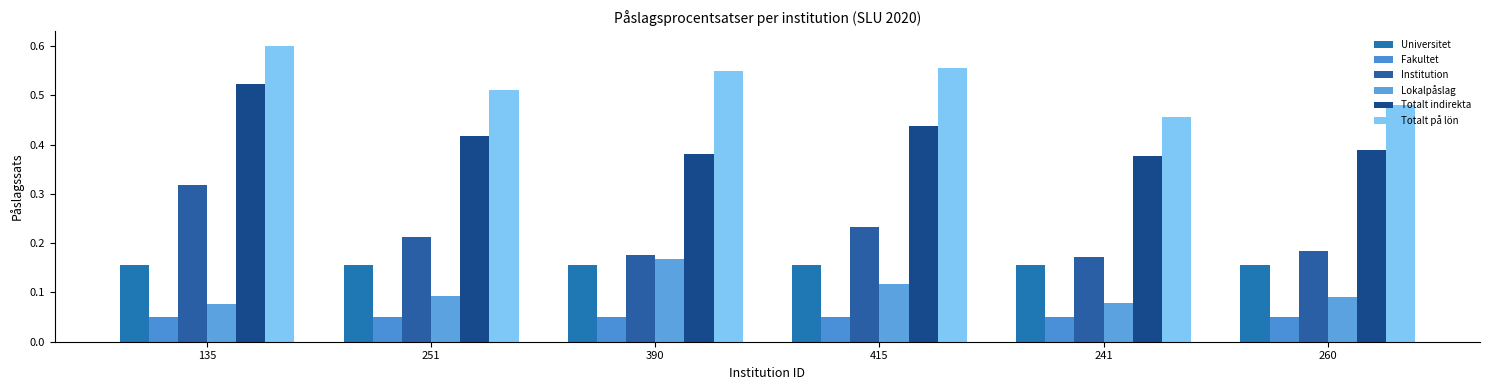

At which category is the sum across all series the highest?

135